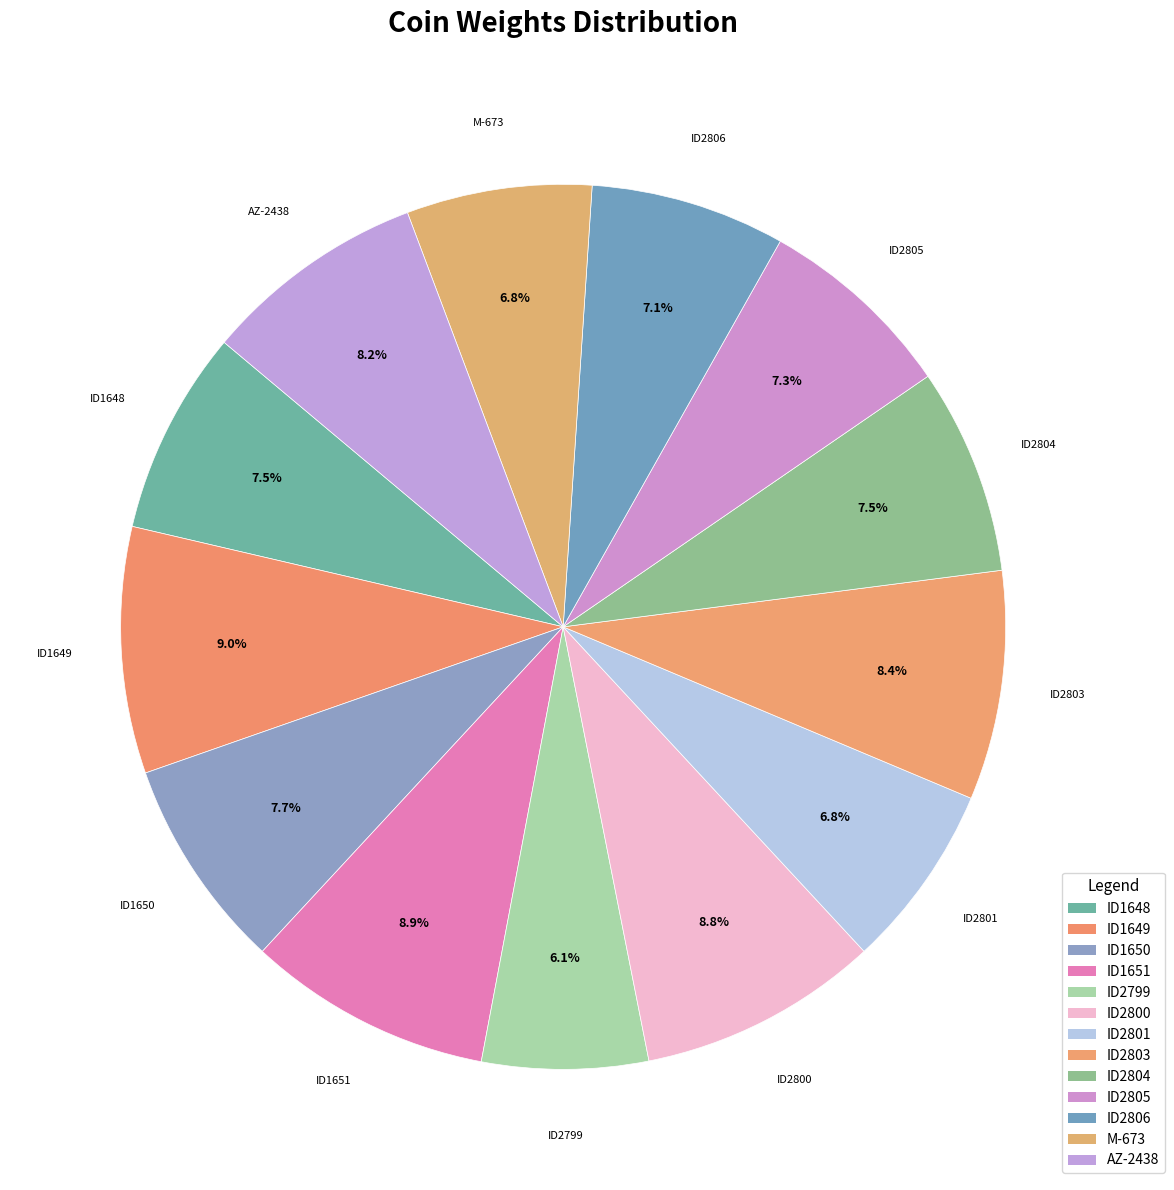

What is the ratio of the value at M-673 to the value at ID2806?

1.0